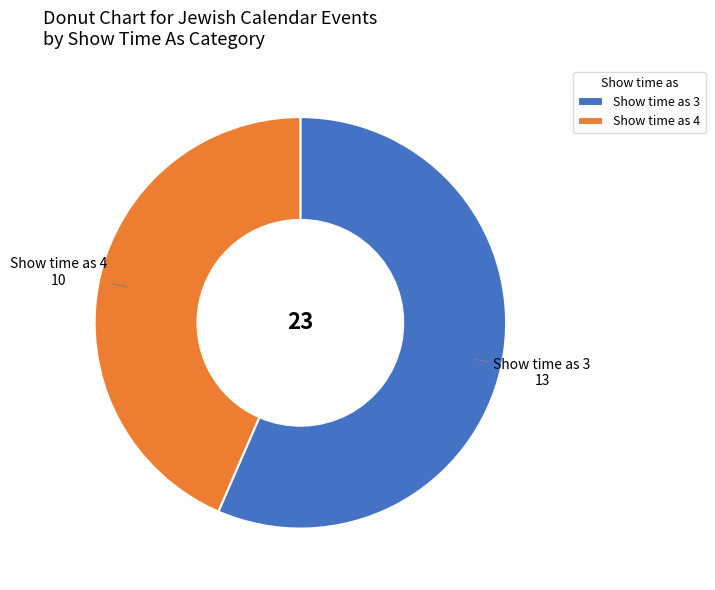

How many slices are in this pie chart?

2